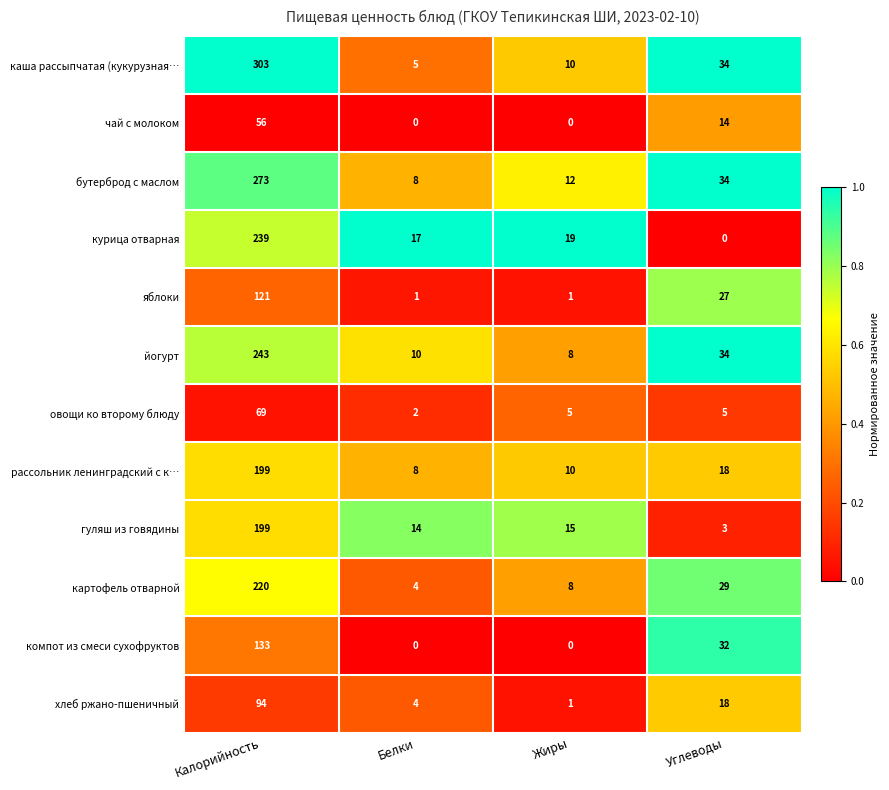

At how many categories does at least one series exceed 0?

4